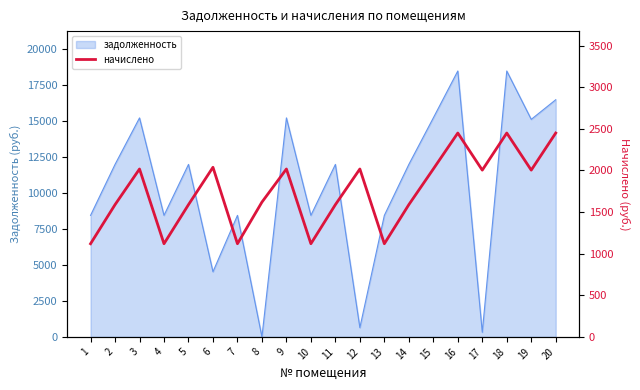

Does the chart display data point markers on the line(s)?

No